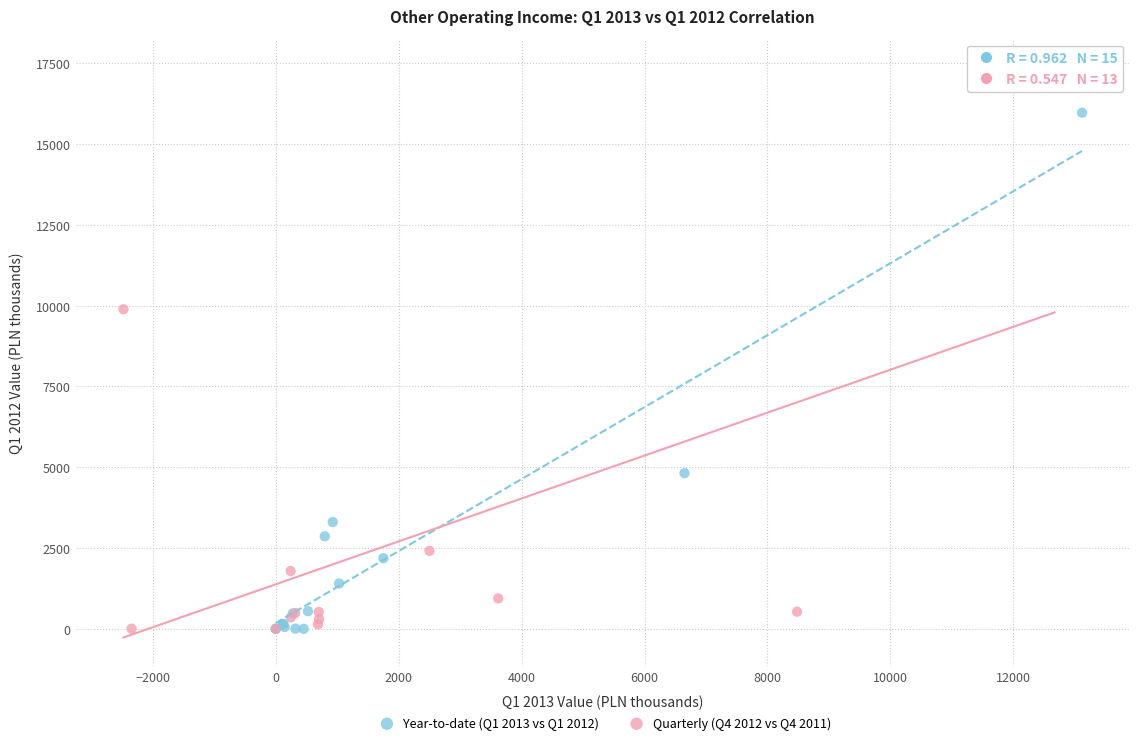

Which series contains the highest Y value?

Quarterly (Q4 2012 vs Q4 2011)